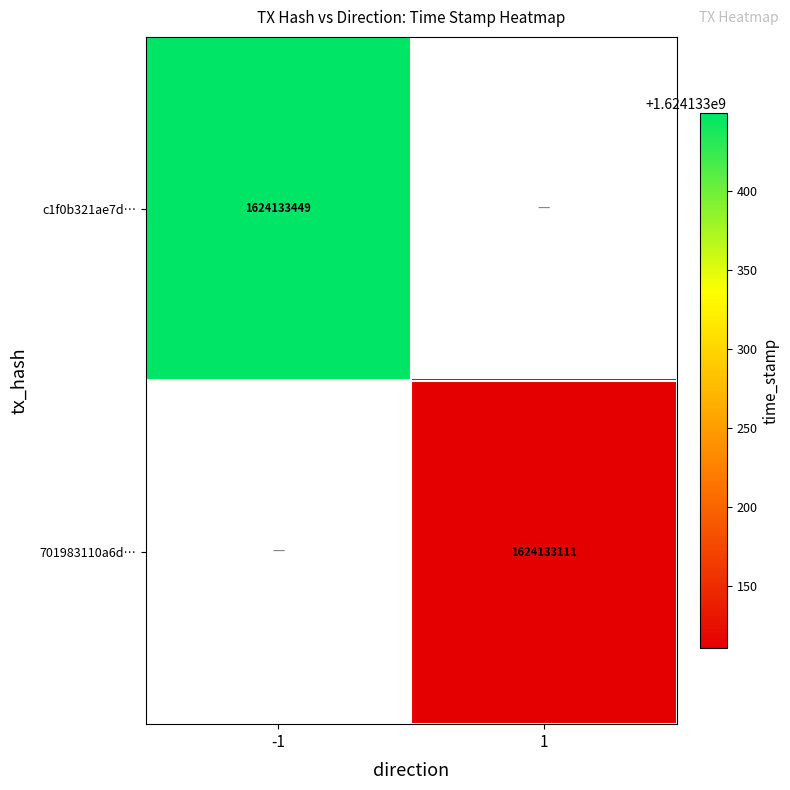

Rank the series by their maximum value, from highest to lowest.

c1f0b321ae7dc8bb0aa32eacfa3d75c47c86b1e, 701983110a6ddb2b71e08b9403a1ade8fd57ba0